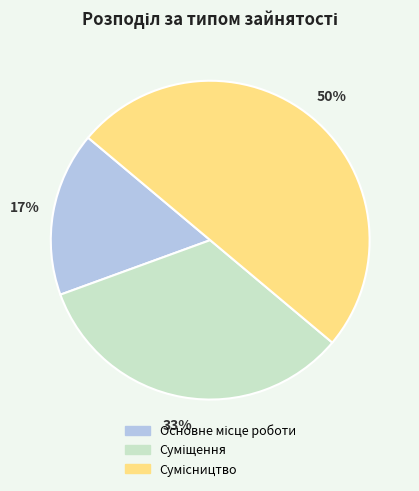

To the nearest percent, what is the average slice percentage?

33%